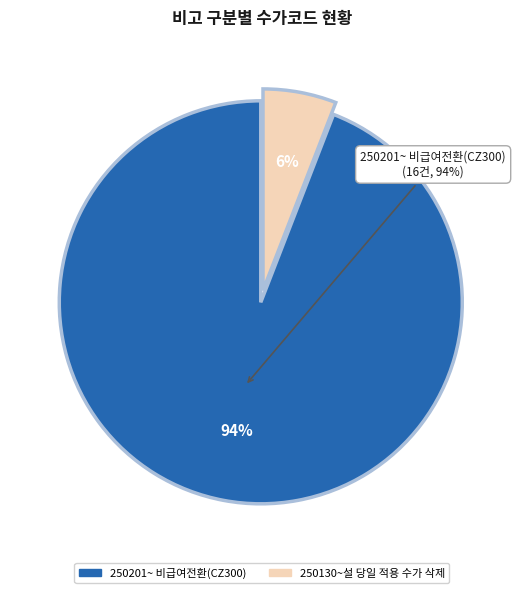

Between 250201~ 비급여전환(CZ300) and 250130~설 당일 적용 수가 삭제, which is larger?

250201~ 비급여전환(CZ300)